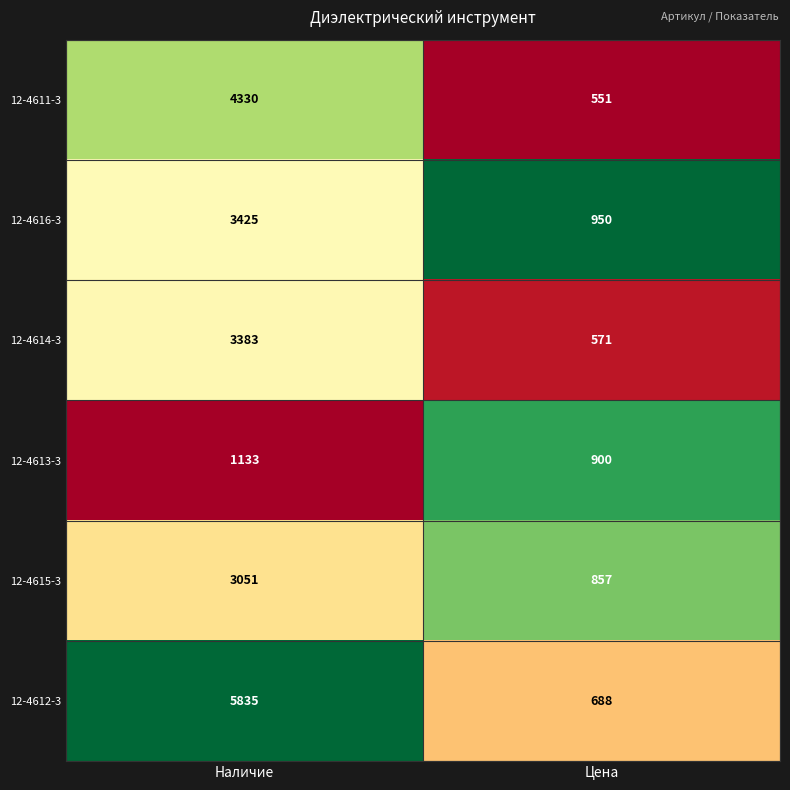

What is the spread (max minus min) of values at Цена?

399